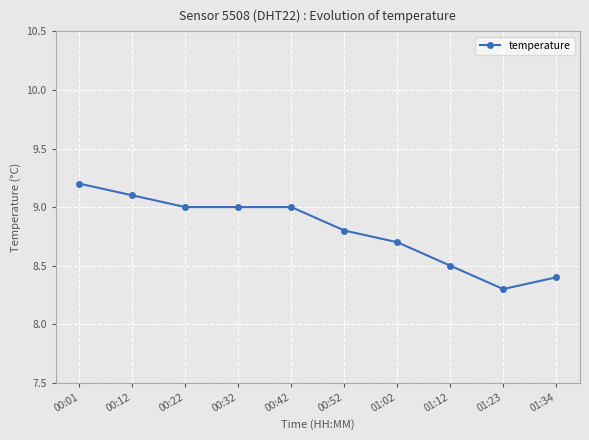

The chart shows a value of 9.2 at 00:01. True or false?

True